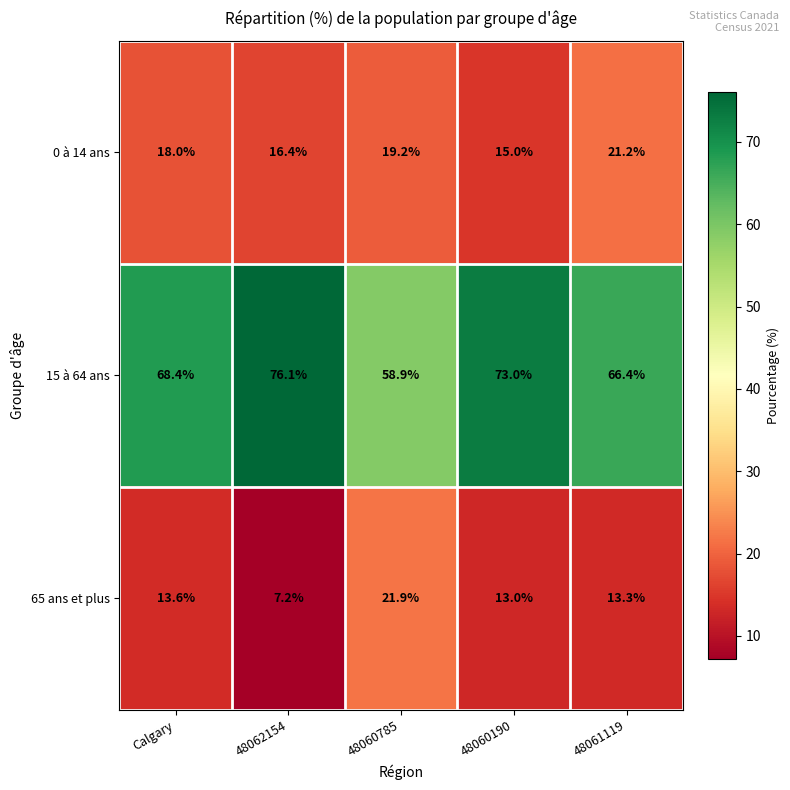

Count the number of categories in the chart.

5